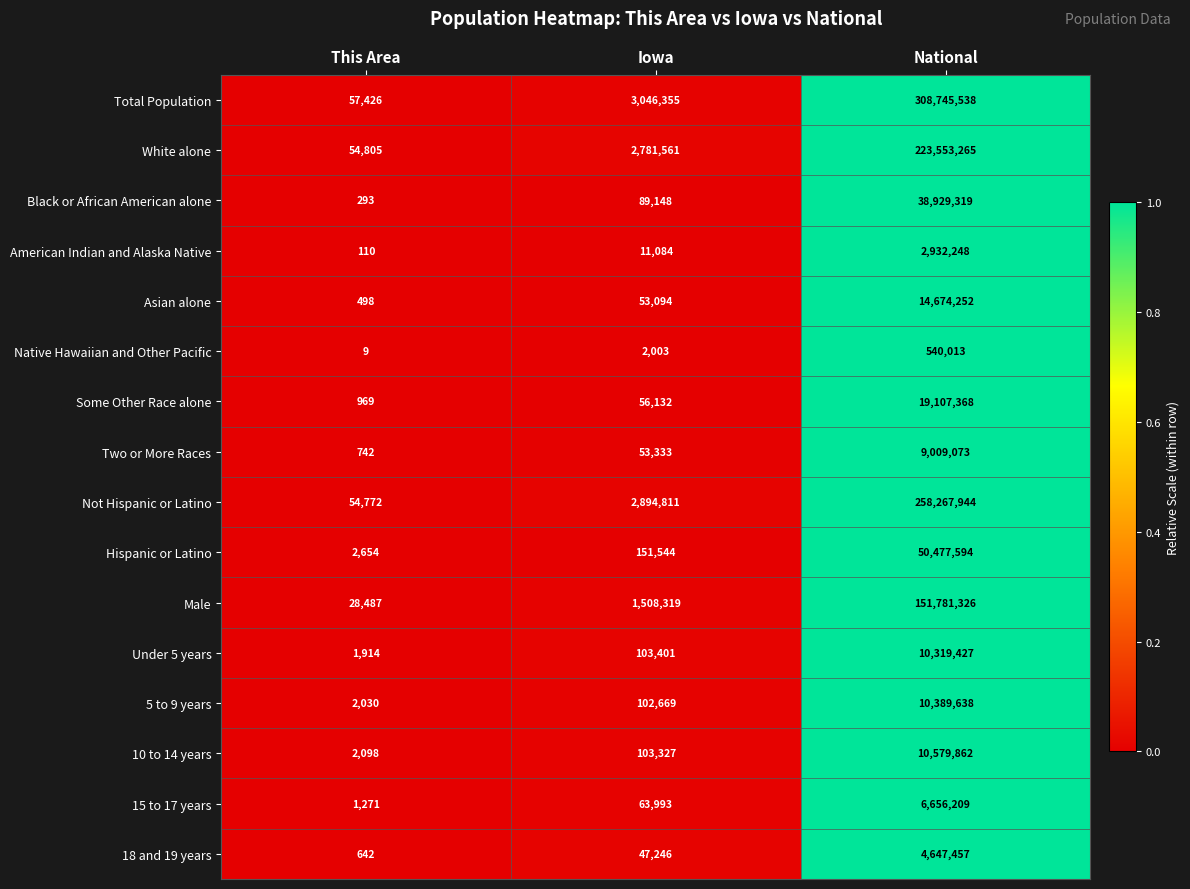

What is the minimum value for Under 5 years?

1914